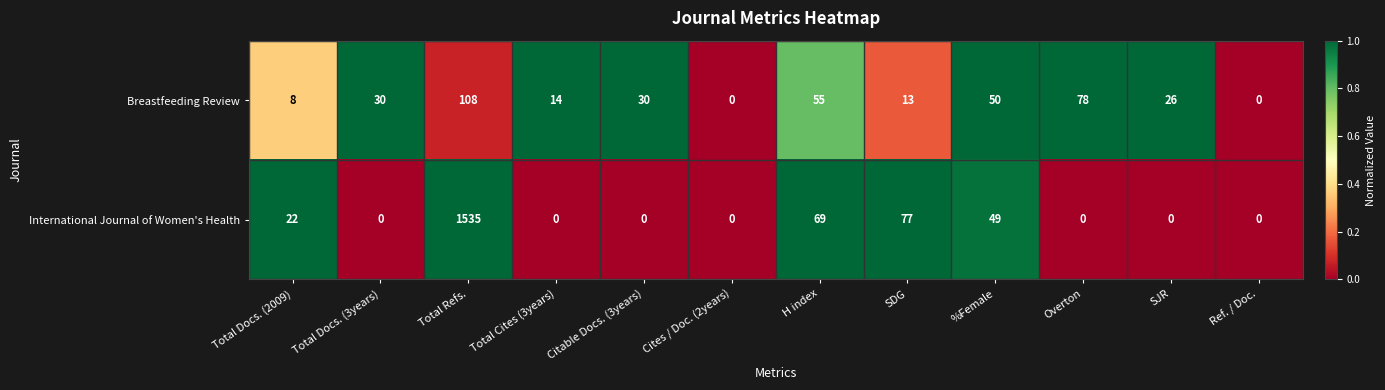

List the series in order of their overall mean, highest first.

International Journal of Women's Health, Breastfeeding Review